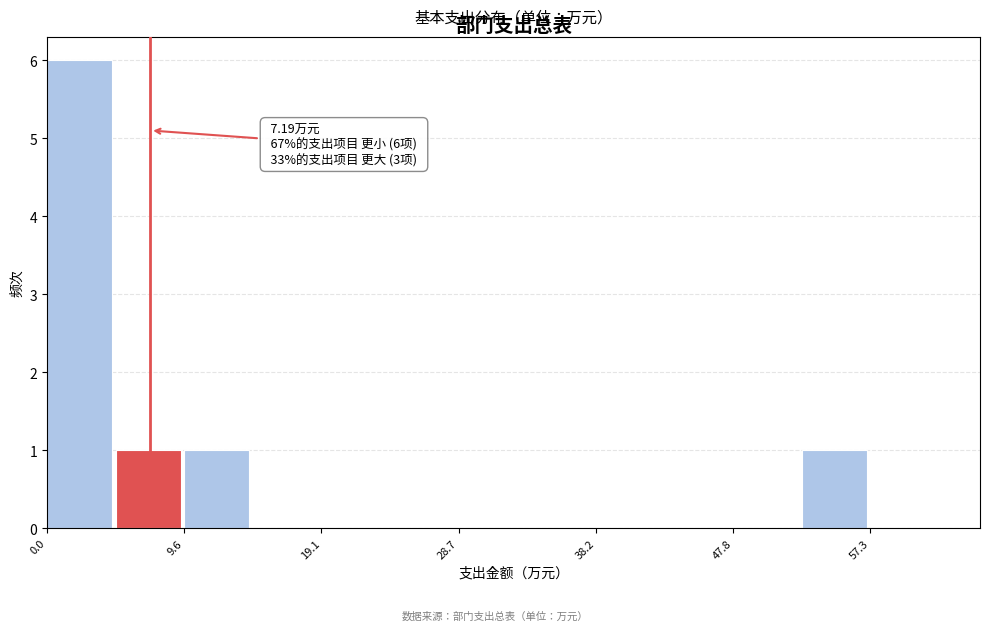

Which range on the x-axis has the tallest bar?

0 to 5